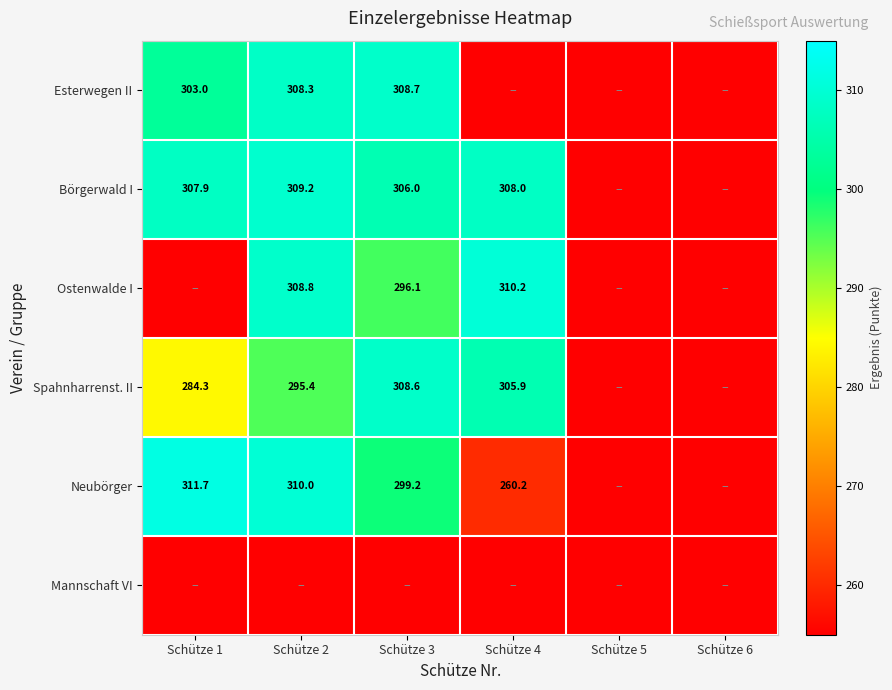

What is the sum of the Ostenwalde I values at Schütze 4 and Schütze 2?

619.0